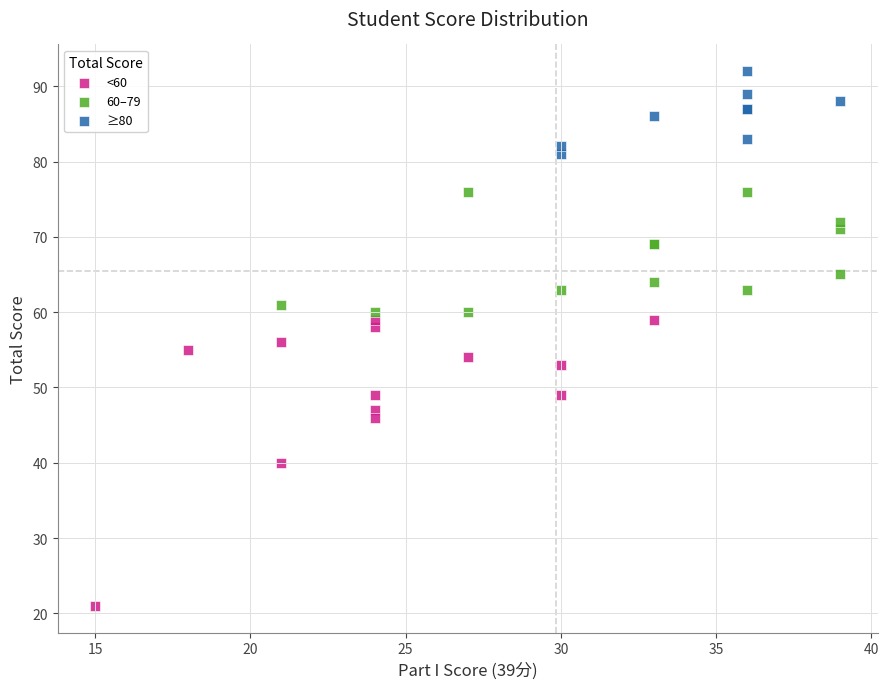

Which series contains the highest Y value?

≥80